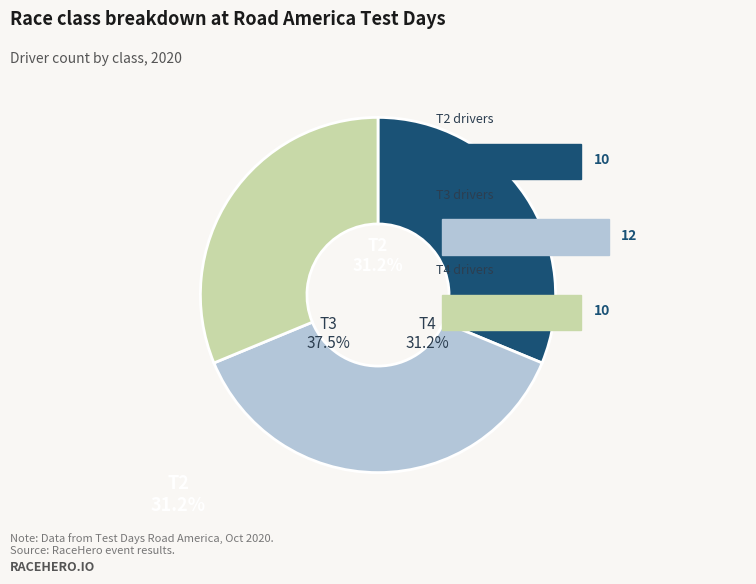

Is T4 the majority of the pie?

No